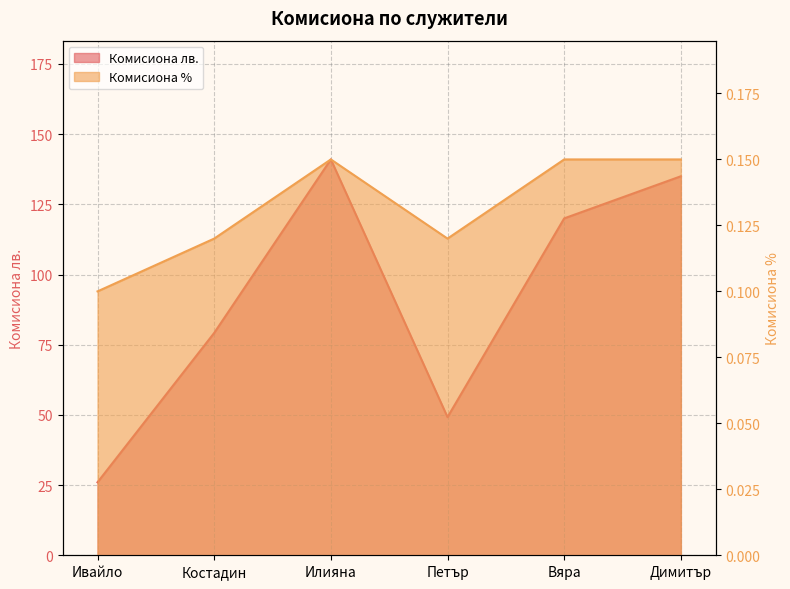

Reading right to left, what are all the values shown in this chart?

Комисиона лв.: 135.0	120.0	49.2	141.0	79.2	26.0
Комисиона %: 0.1	0.1	0.1	0.1	0.1	0.1